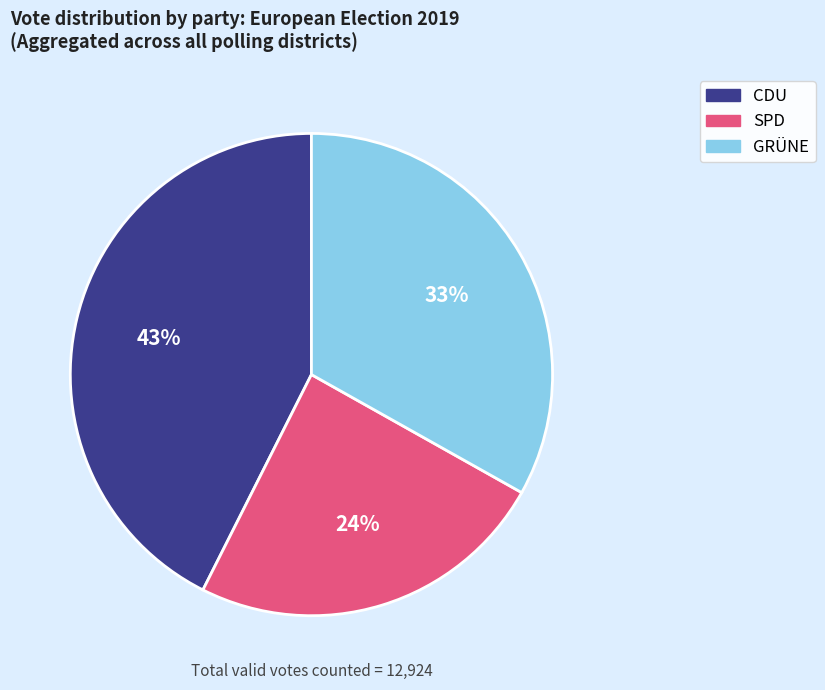

Is there any slice that represents more than half of the pie?

No